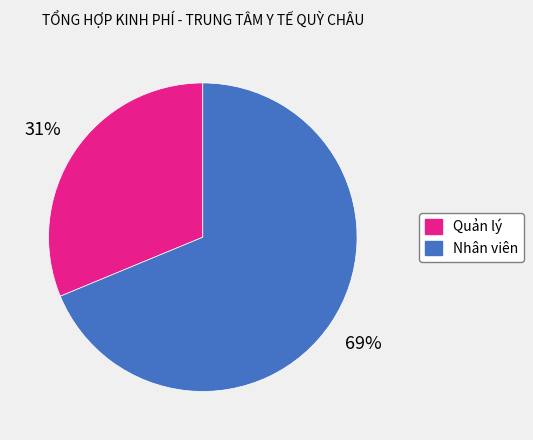

Is there any slice that represents more than half of the pie?

Yes